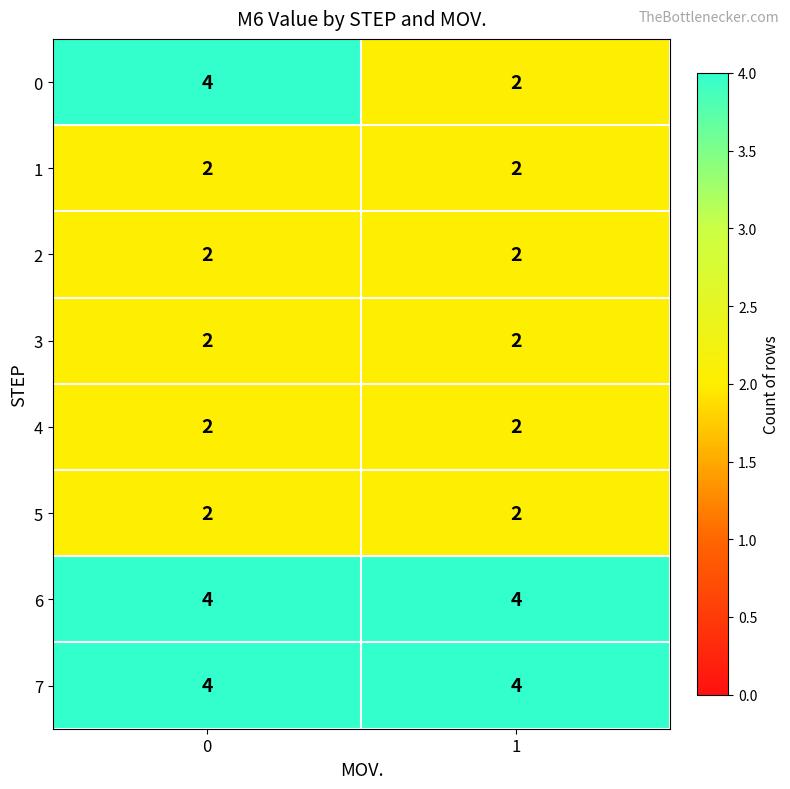

Is it true that 5 equals 1 at 1?

False